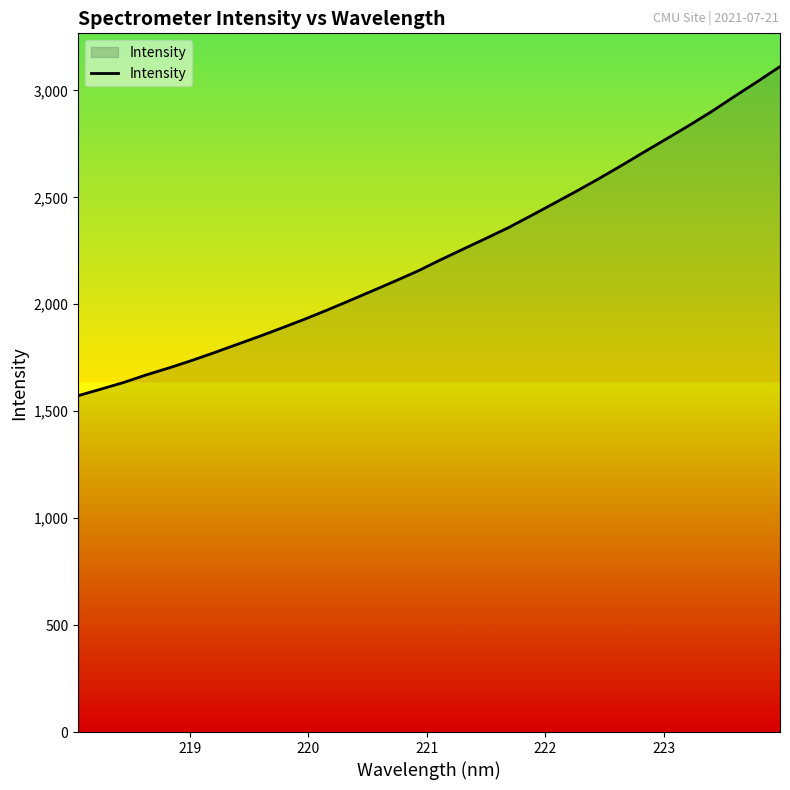

What is the greatest value displayed?

3111.2